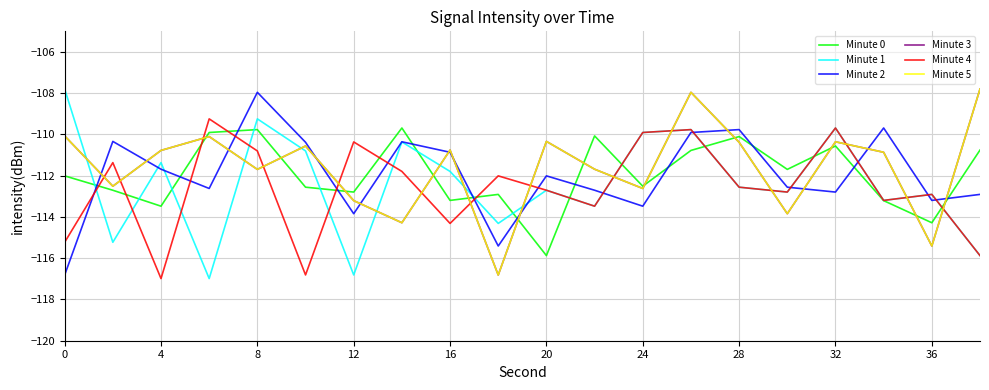

What is the sum of all Minute 2 values?

-2239.3